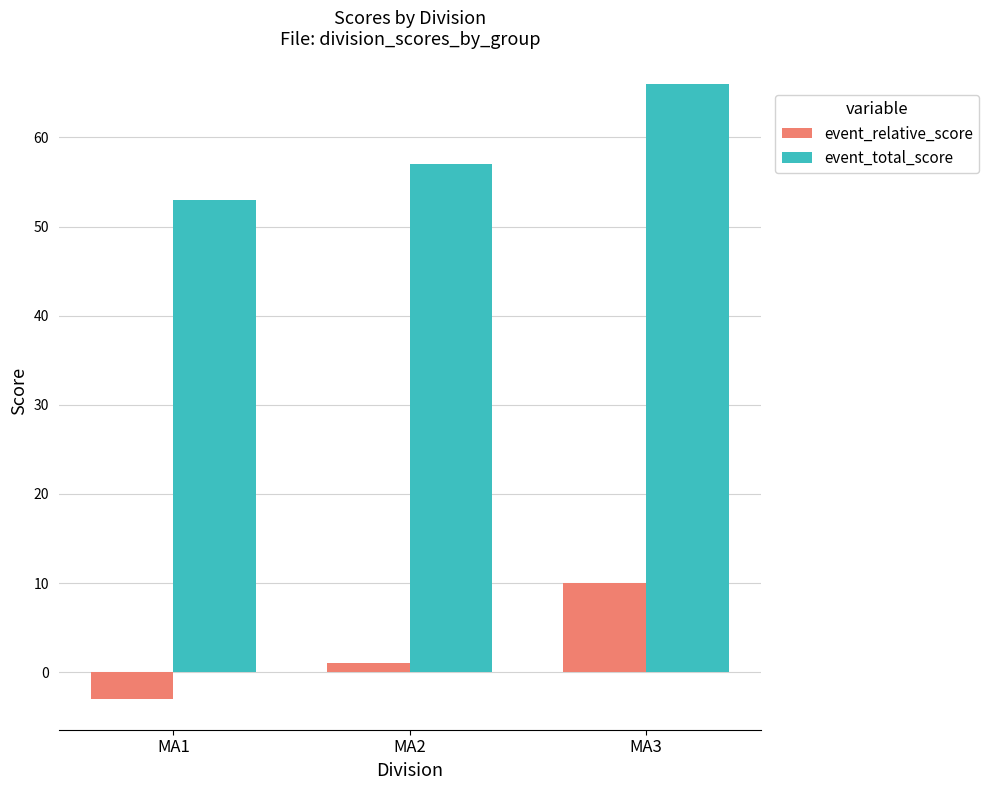

Reading left to right, list all the values displayed in this chart.

event_relative_score: -3	1	10
event_total_score: 53	57	66